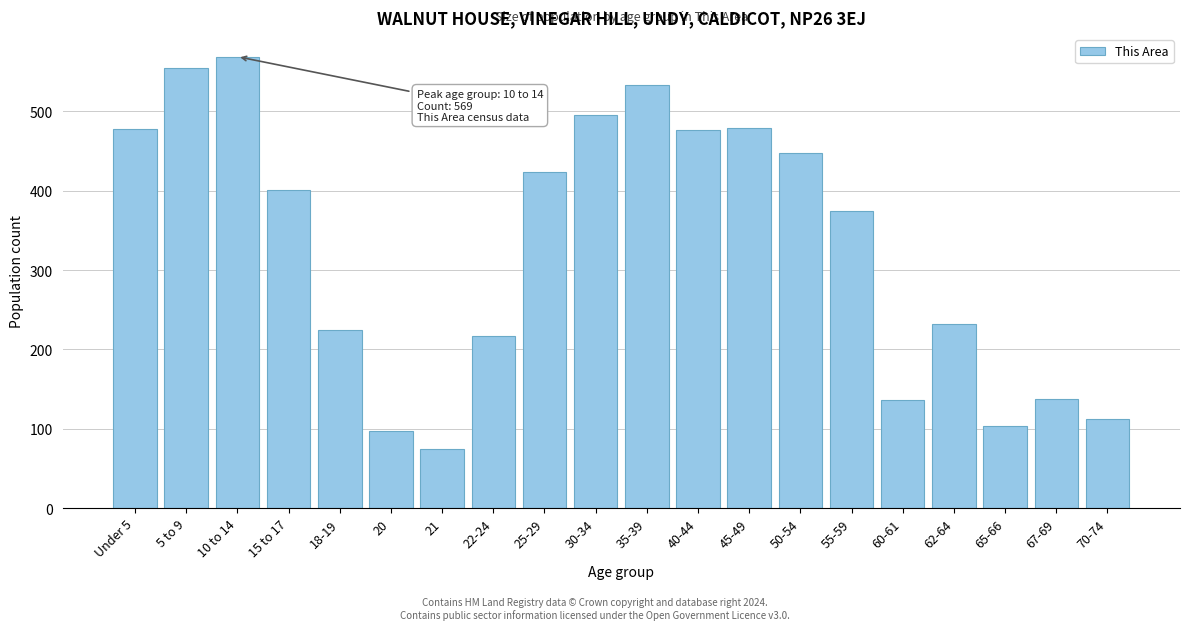

What is the label of the 15th bar from the right?

20